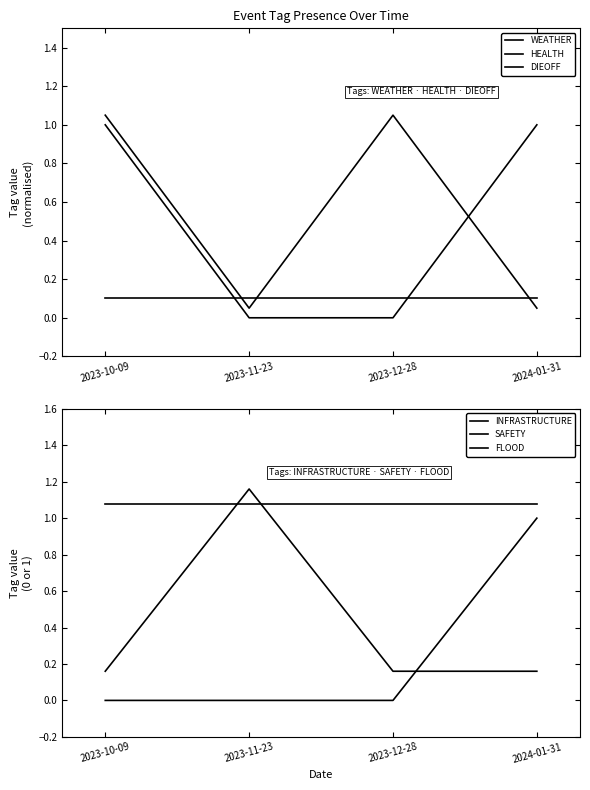

Rank the series by their maximum value, from lowest to highest.

DIEOFF, WEATHER, INFRASTRUCTURE, HEALTH, SAFETY, FLOOD